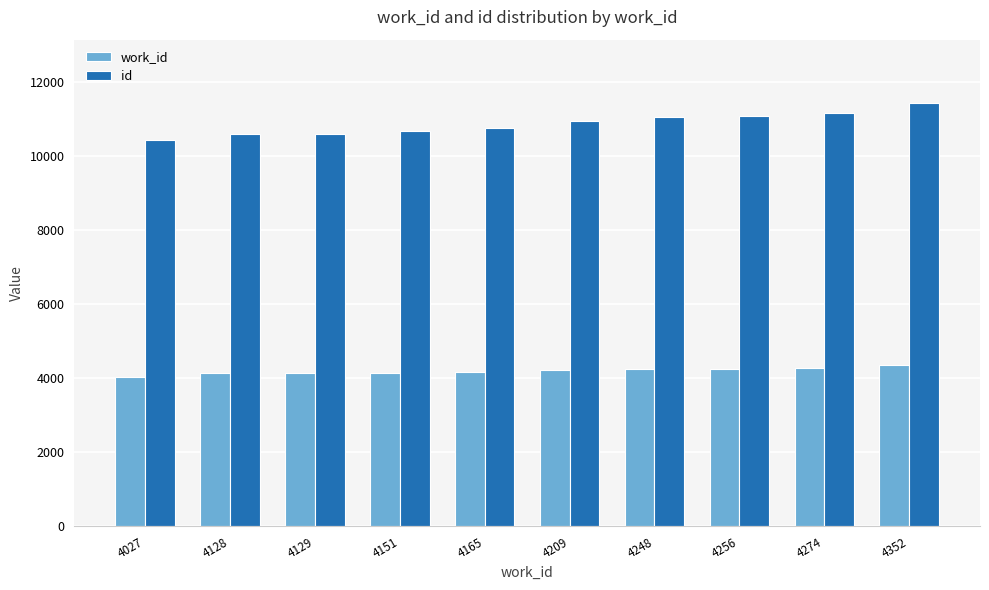

The value of work_id at 4274 is 7094. True or false?

False